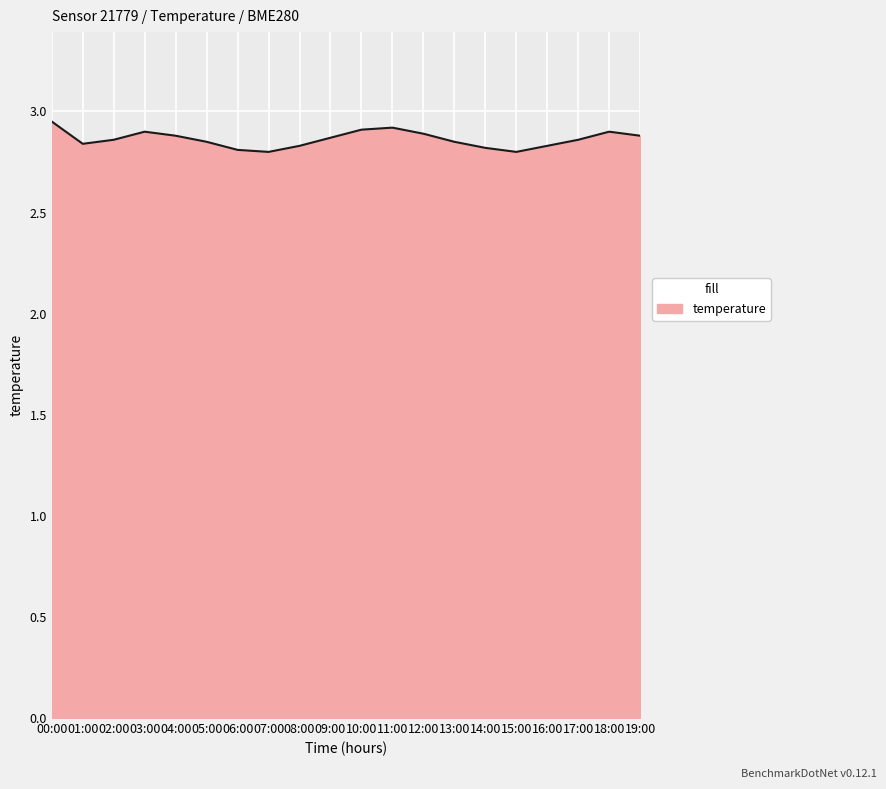

What position from the left is 06:00?

7